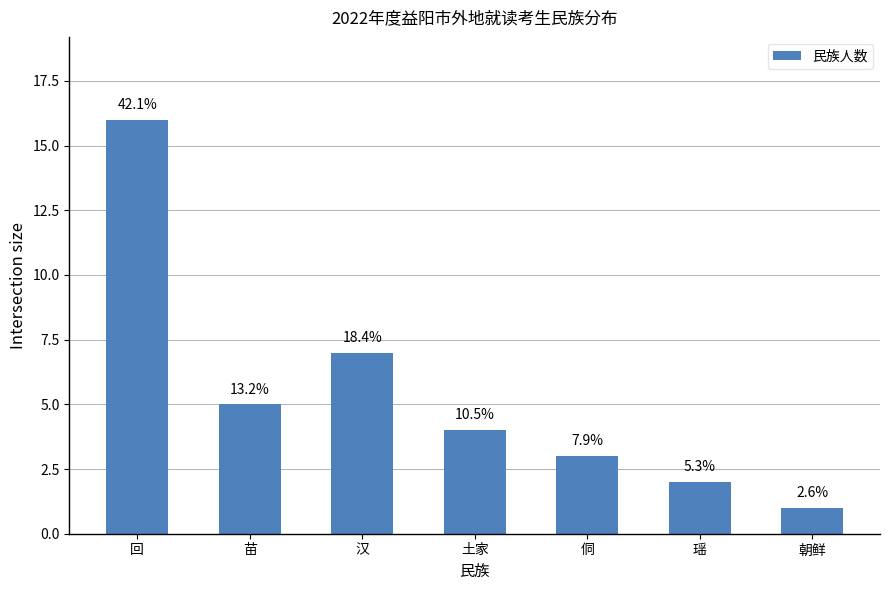

List the labels in order of value, largest first.

回, 汉, 苗, 土家, 侗, 瑶, 朝鲜